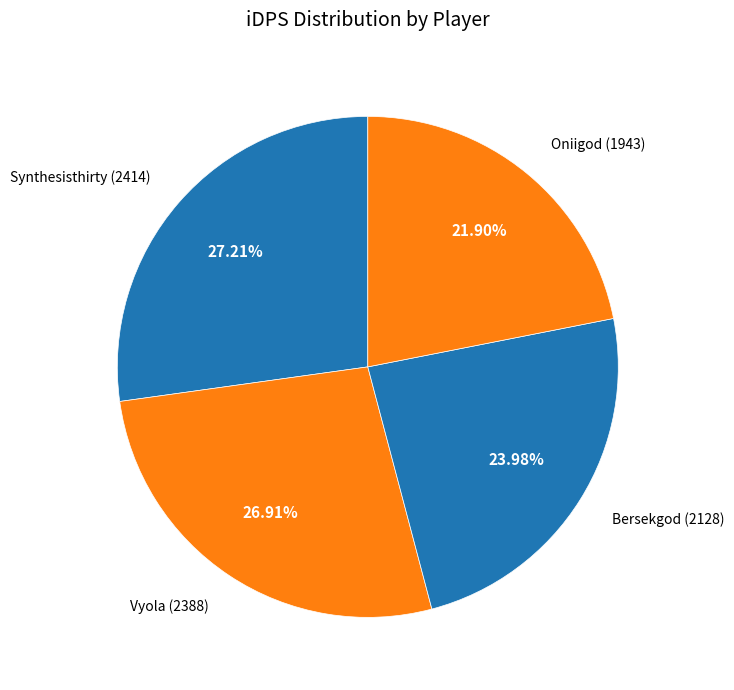

Does Bersekgod (2128) account for over 50% of the chart?

No